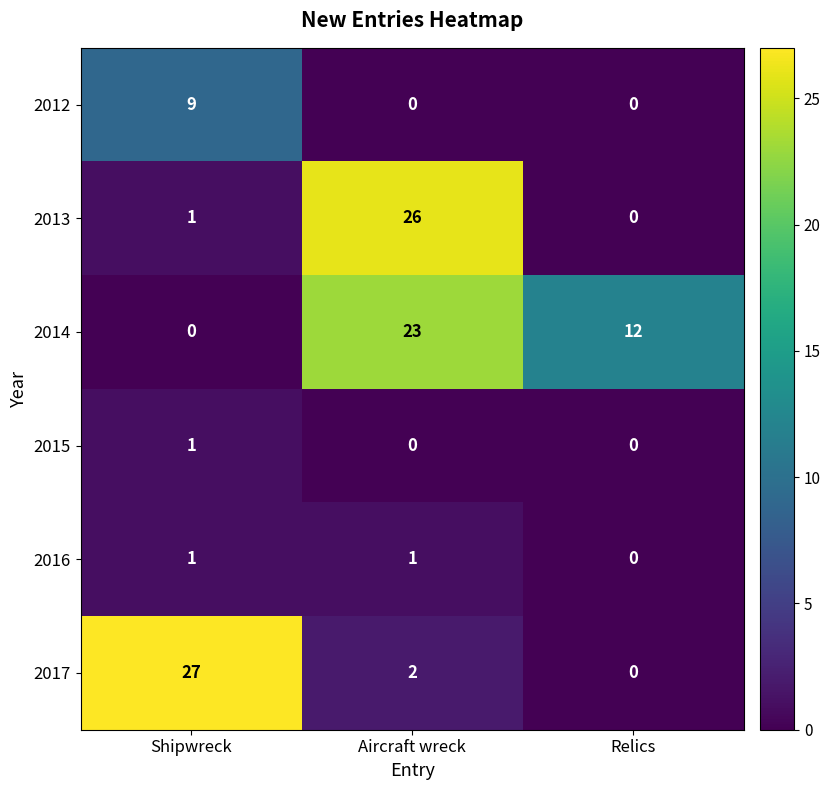

What is the maximum value shown in the chart?

27